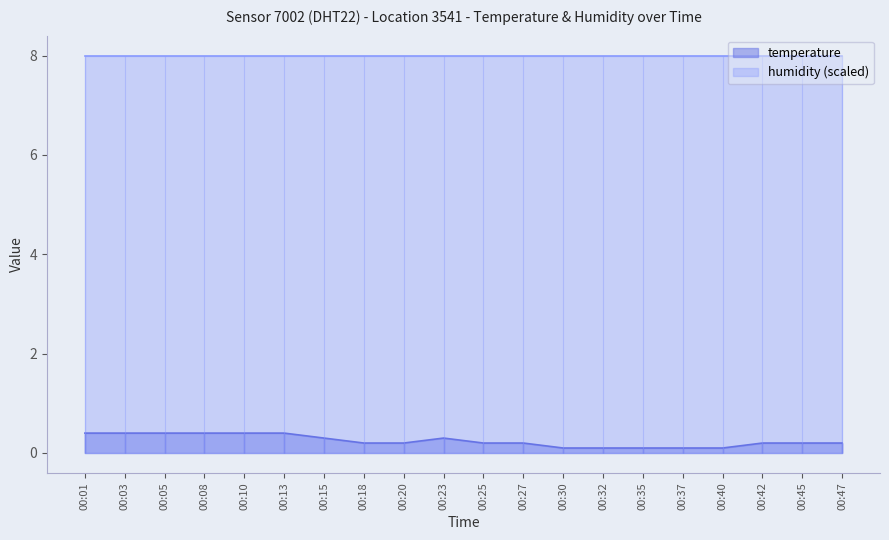

What is the change in value from 00:13 to 00:37?

-0.3